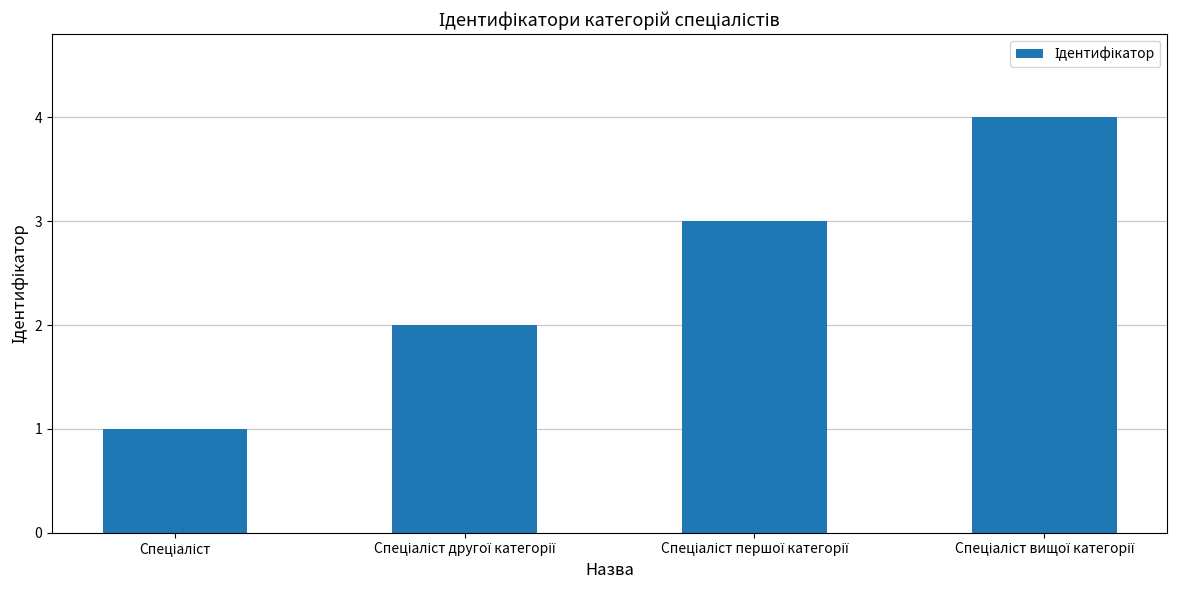

What is the value of the 3rd bar from the left?

3